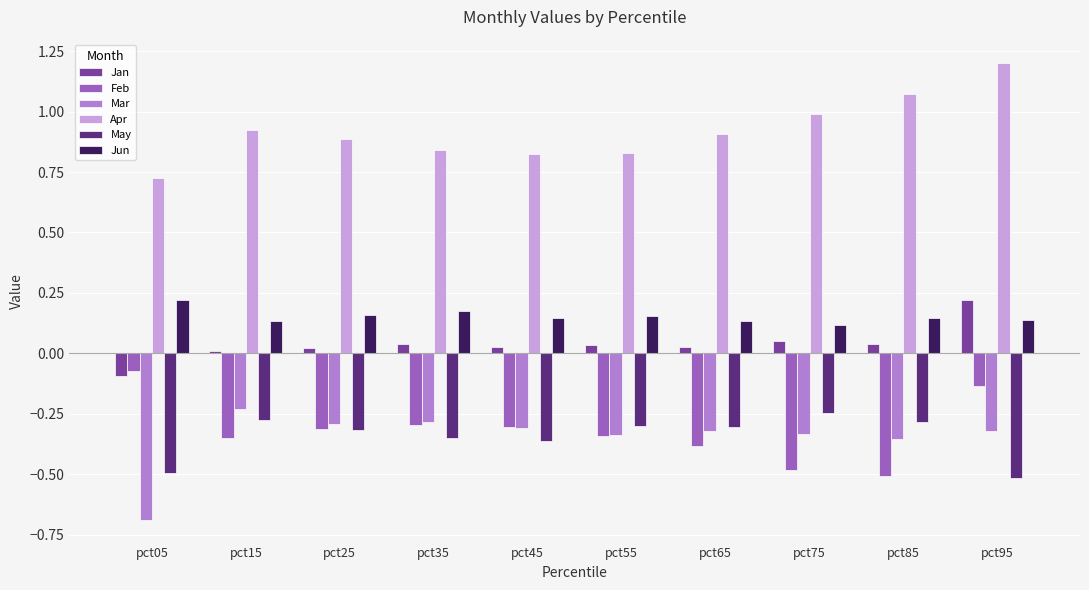

Which series changed the most between pct15 and pct65?

Mar